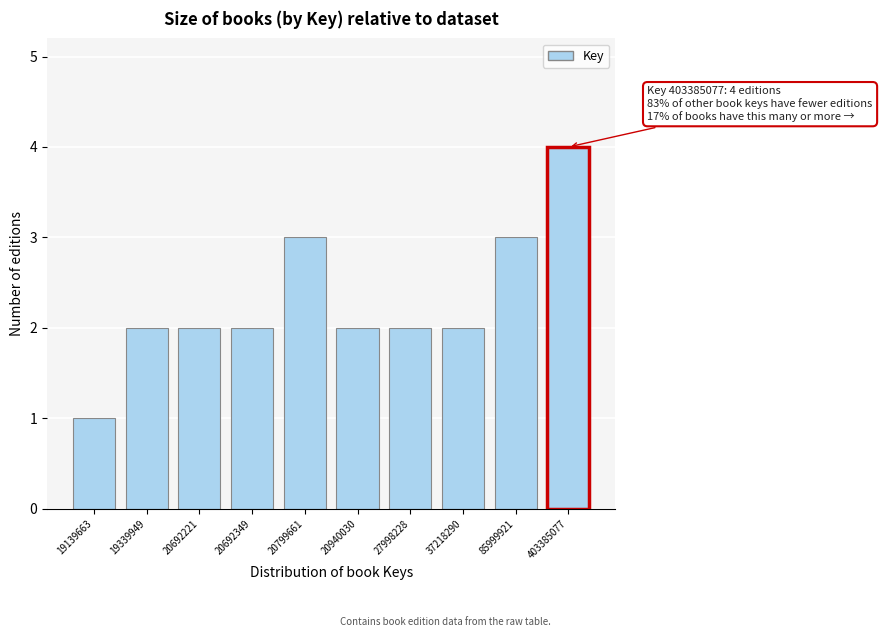

Reading left to right, what are all the values shown in this chart?

19139663=1	19339949=2	20692221=2	20692349=2	20799661=3	20940030=2	27998228=2	37218290=2	85999921=3	403385077=4